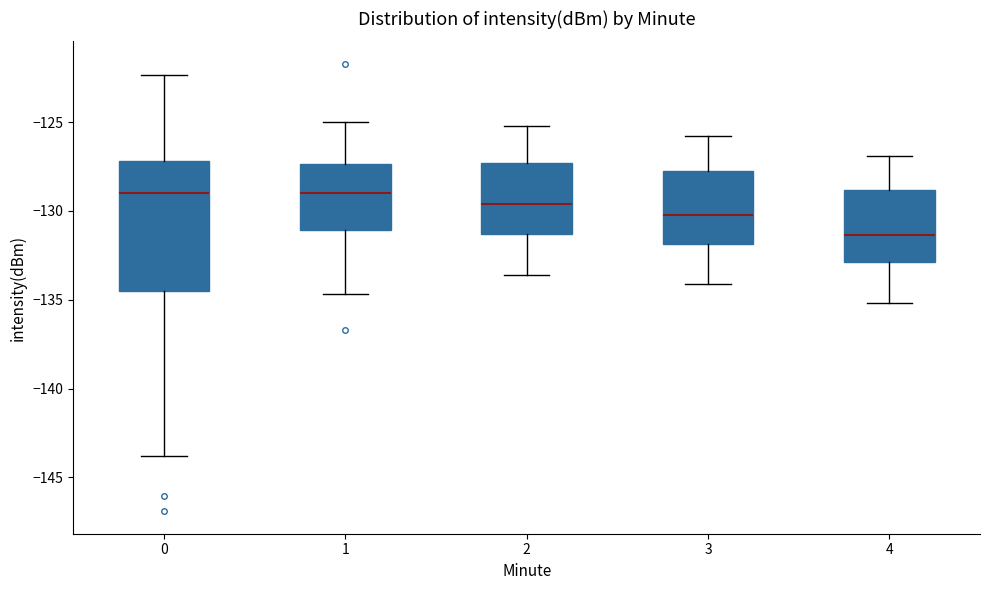

Where does the median line of the box at x = 3 sit on the y-axis? The values are not printed on the chart, so give them approximately, as read against the axis.

-130.0